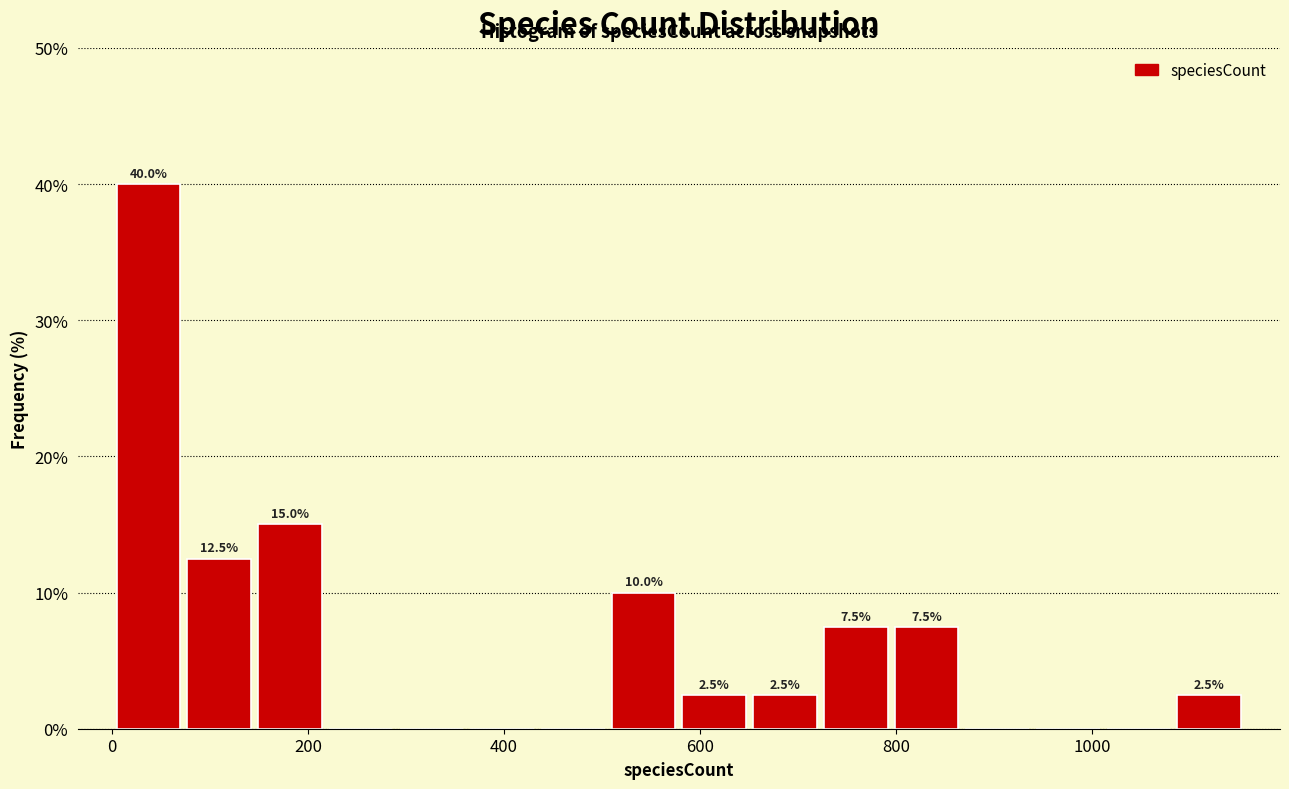

Read against the x-axis, roughly where is the centre of the tallest bar?

40